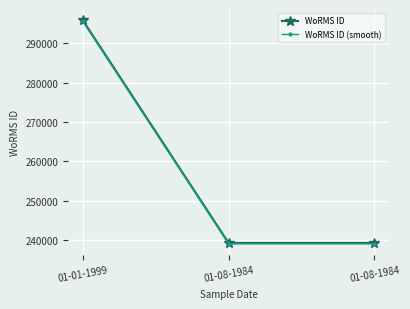

Which series has the largest range (max minus min)?

WoRMS ID